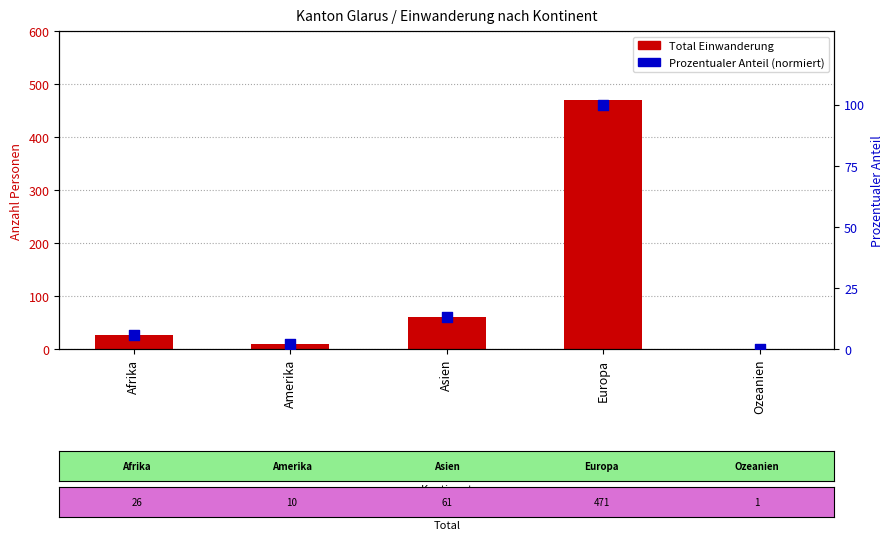

At which category is the sum across all series the highest?

Europa